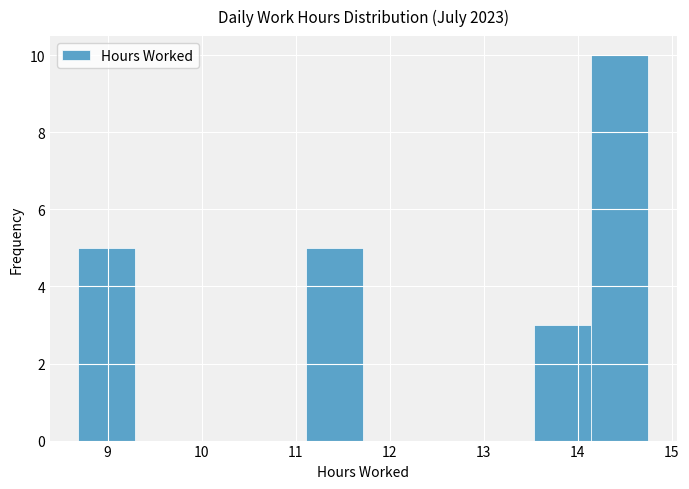

Reading left to right, list every bar in this chart as the range it spans on the x-axis followed by its height. Neither the bar edges nor the heights are printed on the chart, so give them approximately, as read against the axes.

8.7 to 9.3: 5
9.3 to 9.9: 0
9.9 to 10.5: 0
10.5 to 11.1: 0
11.1 to 11.7: 5
11.7 to 12.3: 0
12.3 to 12.9: 0
12.9 to 13.5: 0
13.5 to 14.1: 3
14.1 to 14.8: 10